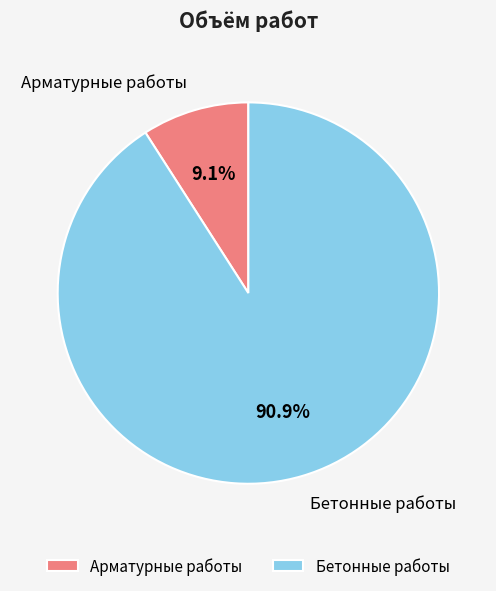

What is the majority slice?

Бетонные работы